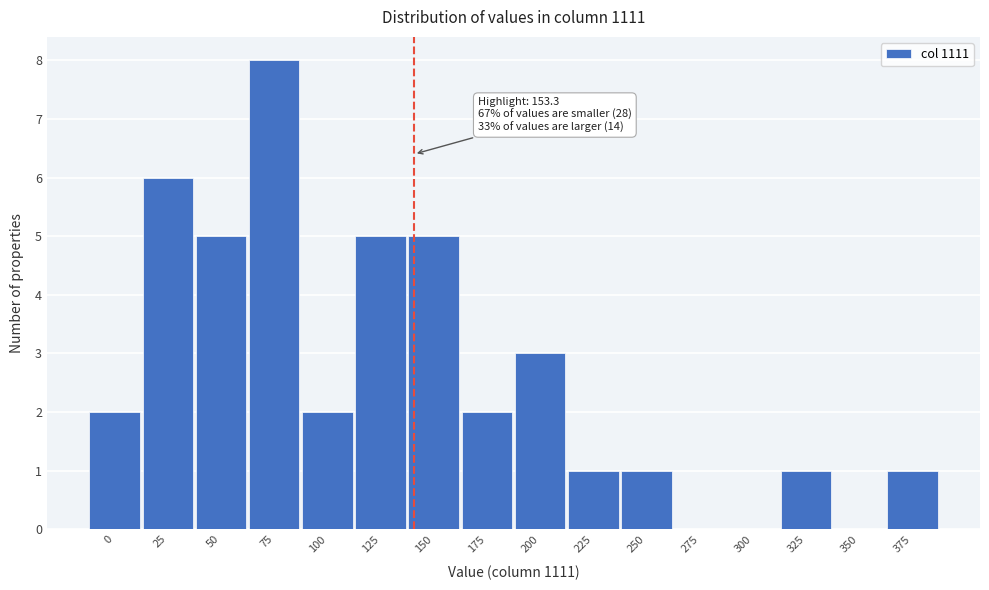

Reading right to left, what are all the values shown in this chart?

375=1	350=0	325=1	300=0	275=0	250=1	225=1	200=3	175=2	150=5	125=5	100=2	75=8	50=5	25=6	0=2